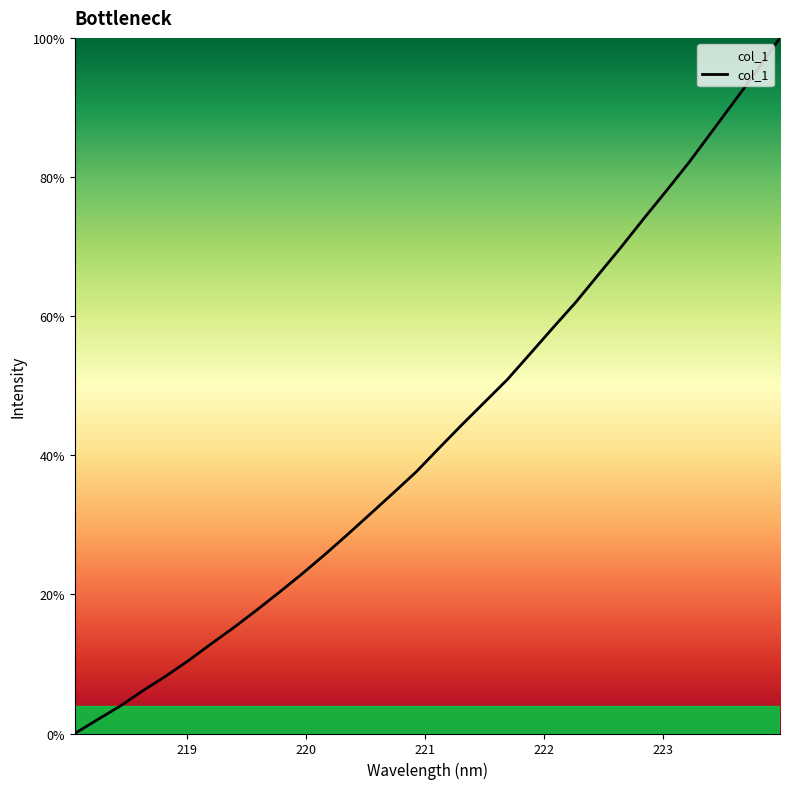

What is the greatest value displayed?

100.0